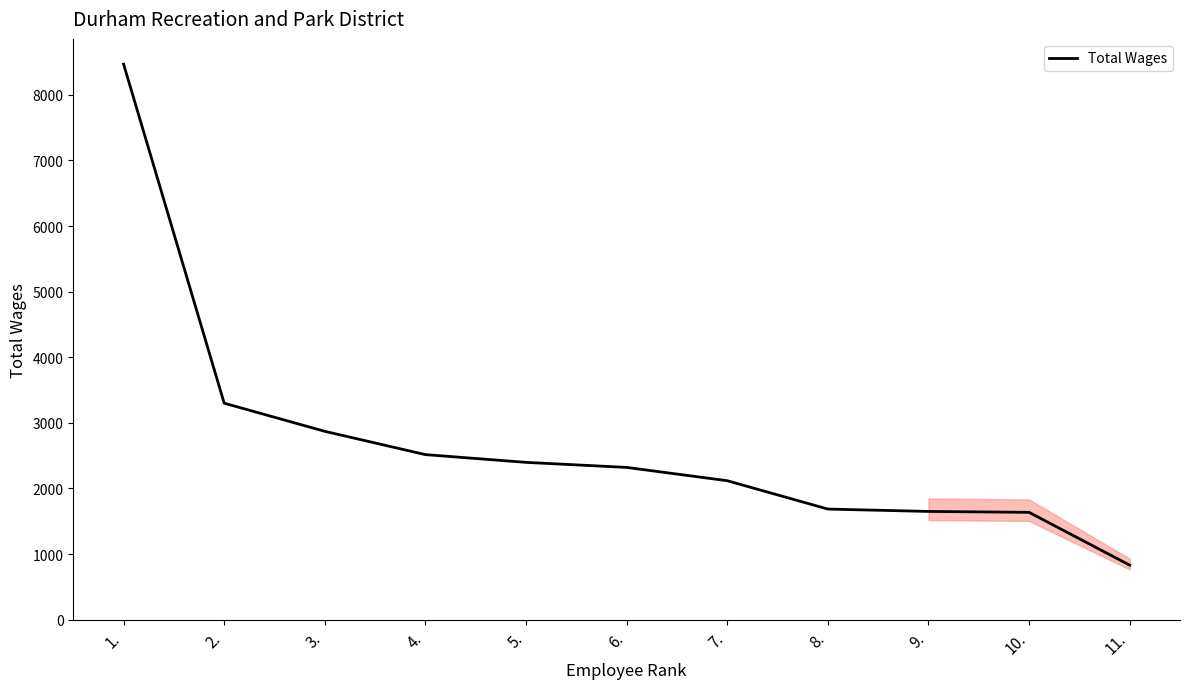

Read the value at 6., to the nearest 100.

2300